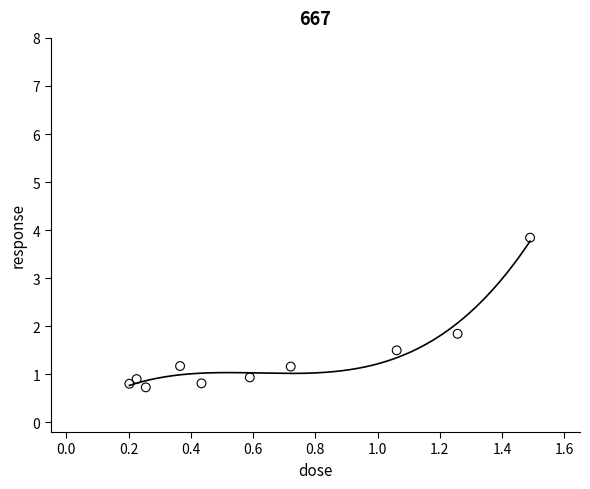

What Y value in the scatter plot is closest to 2?

1.8